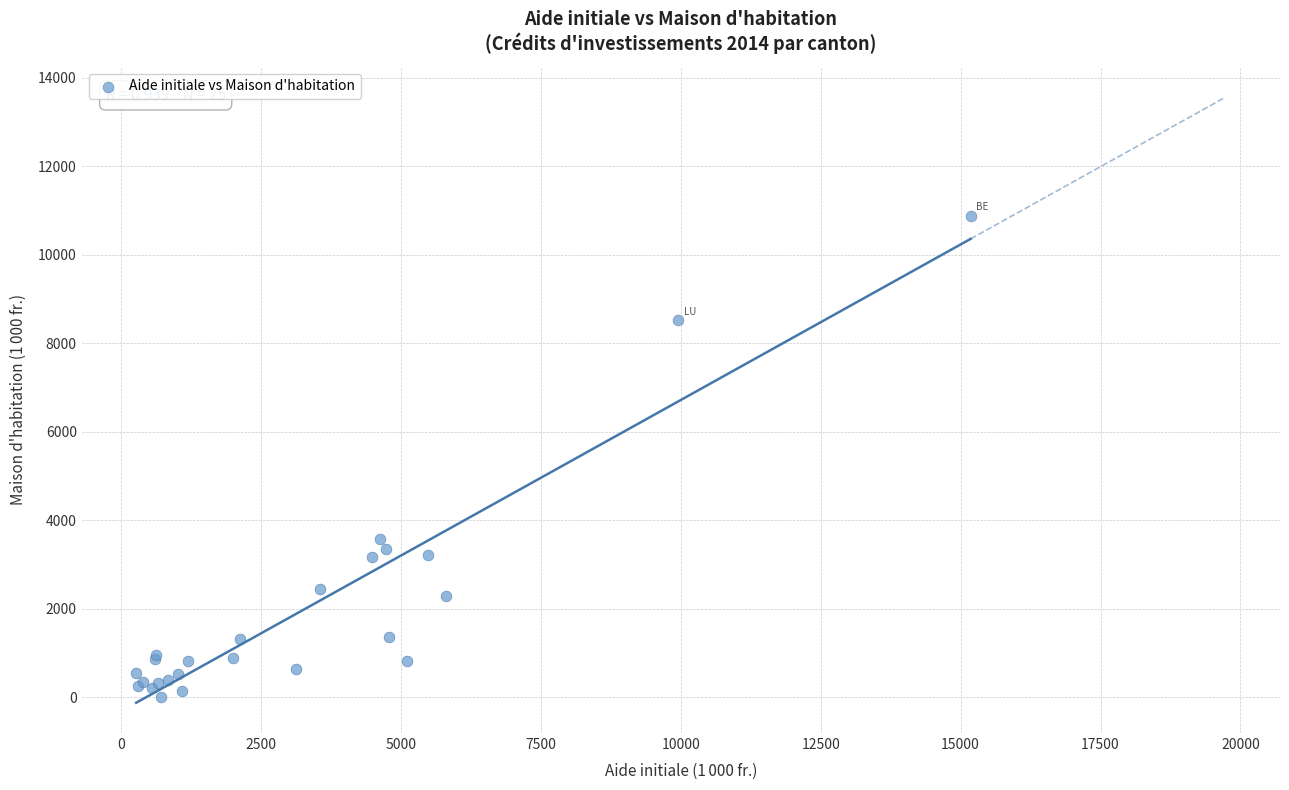

What Y value in the scatter plot is closest to 5442?

3576.0